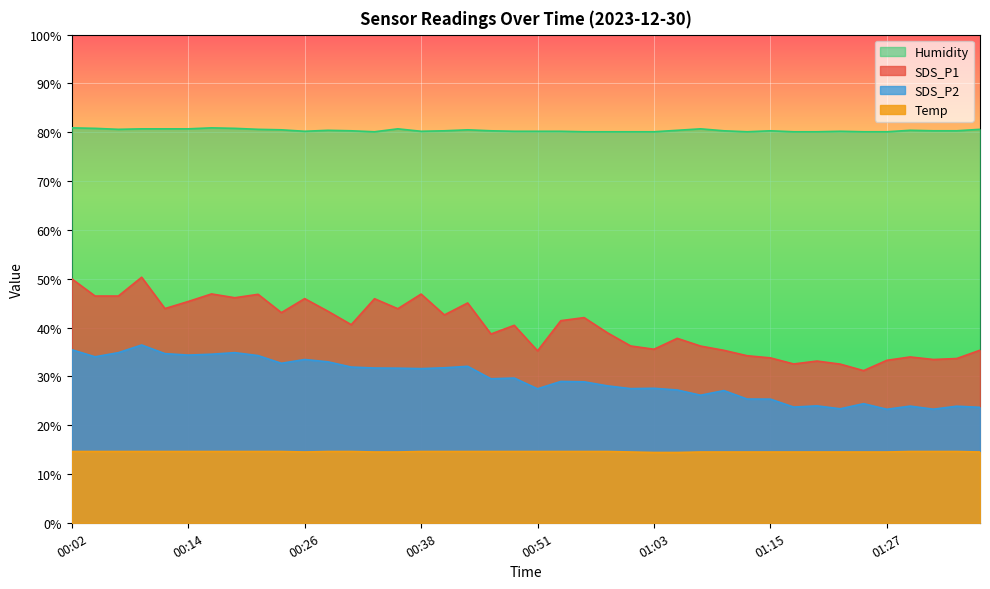

Which label corresponds to the largest value in the chart?

00:02